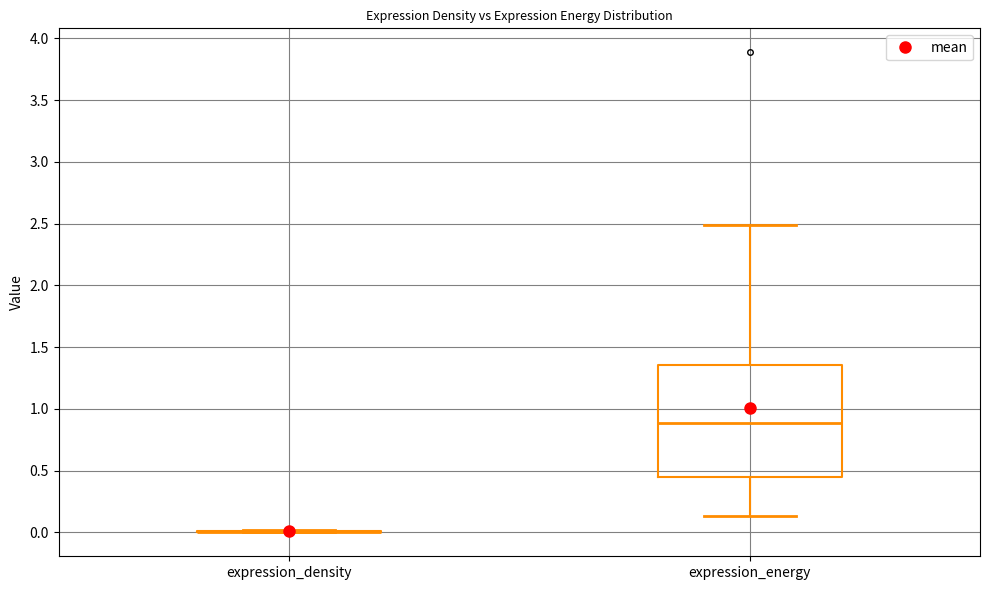

Which box is the tallest, from its lower edge to its upper edge?

expression_energy